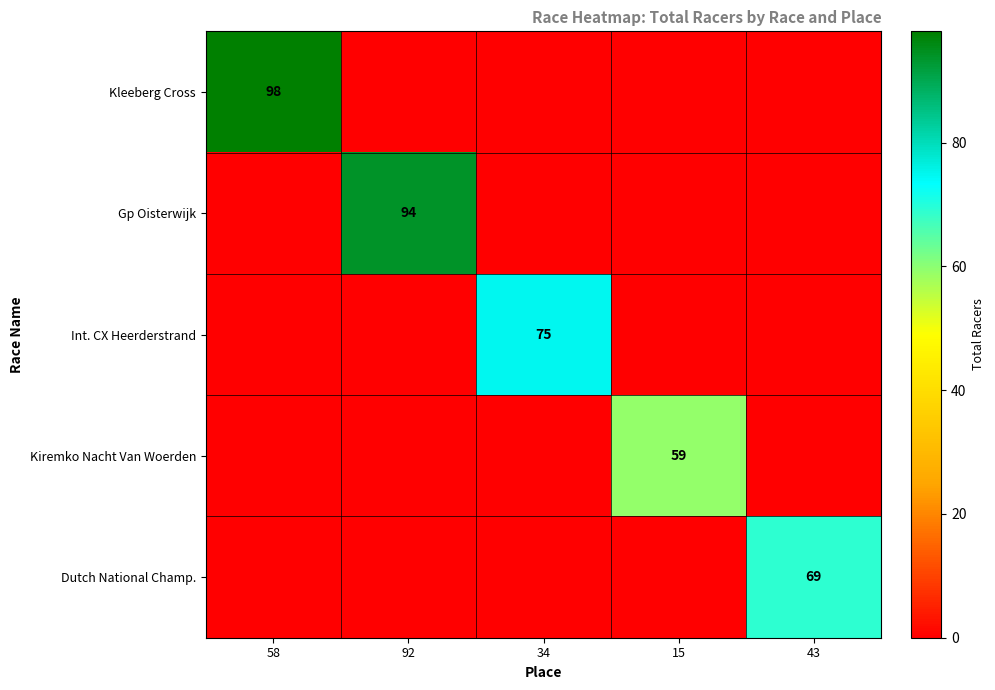

The value of Gp Oisterwijk at 92 is 94. True or false?

True